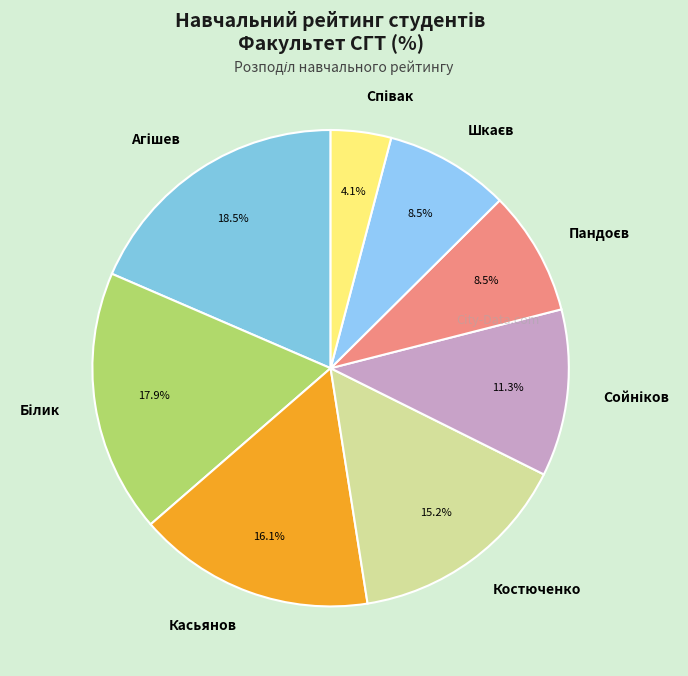

Is there a majority slice in this chart?

No